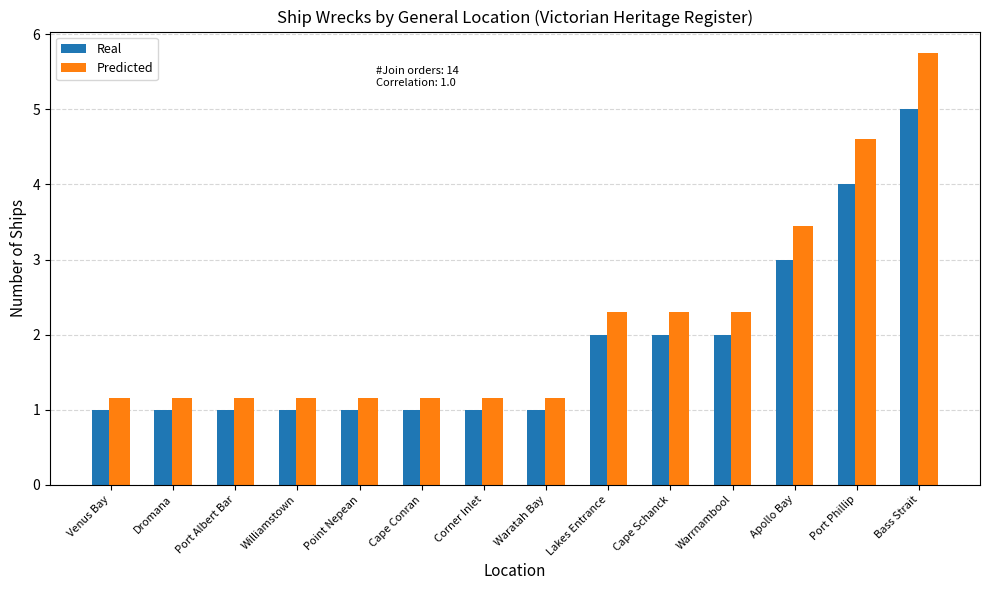

What is the average value of the Predicted series?

2.1